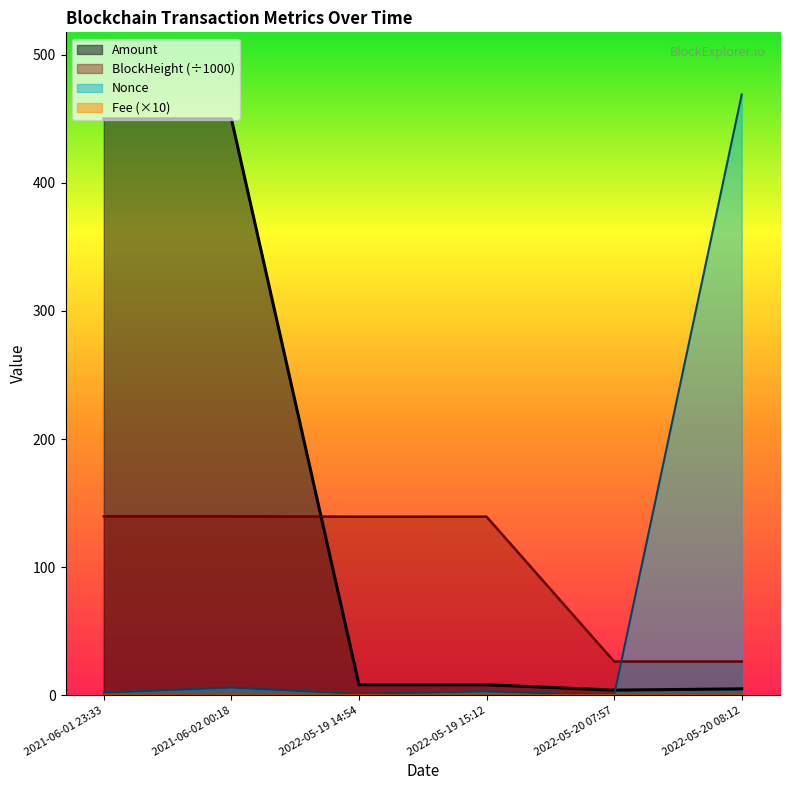

Reading left to right, transcribe all the data shown in this chart.

Amount: 450.0	450.0	8.2	8.2	4.0	5.0
Fee: 0.2	1.0	0.2	0.1	0.2	0.2
Nonce: 2.0	6.0	1.0	3.0	0.0	469.0
BlockHeight: 139.6	139.6	139.4	139.4	26.3	26.3